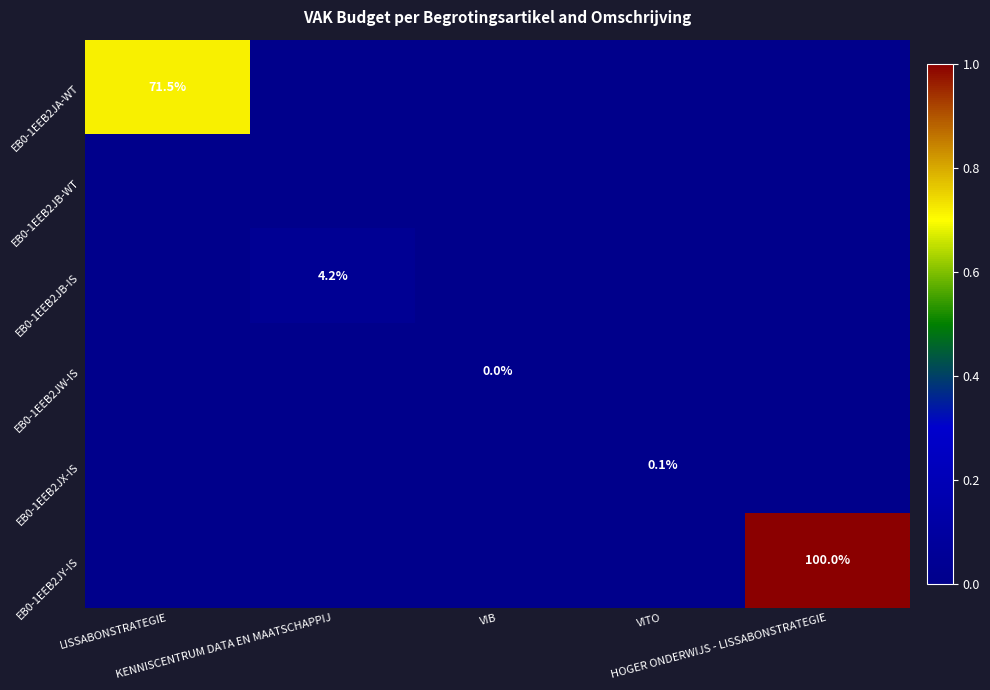

What is the total value across all series at HOGER ONDERWIJS - LISSABONSTRATEGIE?

1.0